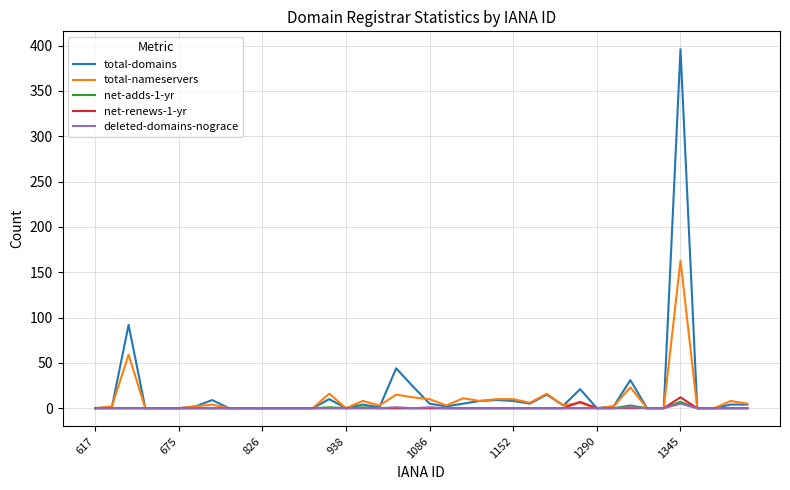

Which series has the largest range (max minus min)?

total-domains